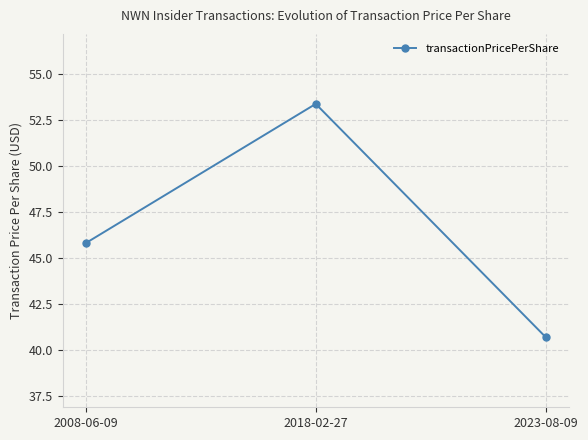

Rank the categories by value from lowest to highest.

2023-08-09, 2008-06-09, 2018-02-27